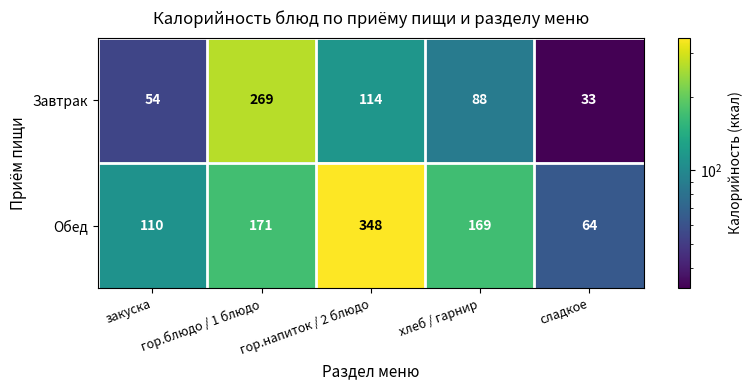

The value of Обед at гор.напиток / 2 блюдо is 567. True or false?

False